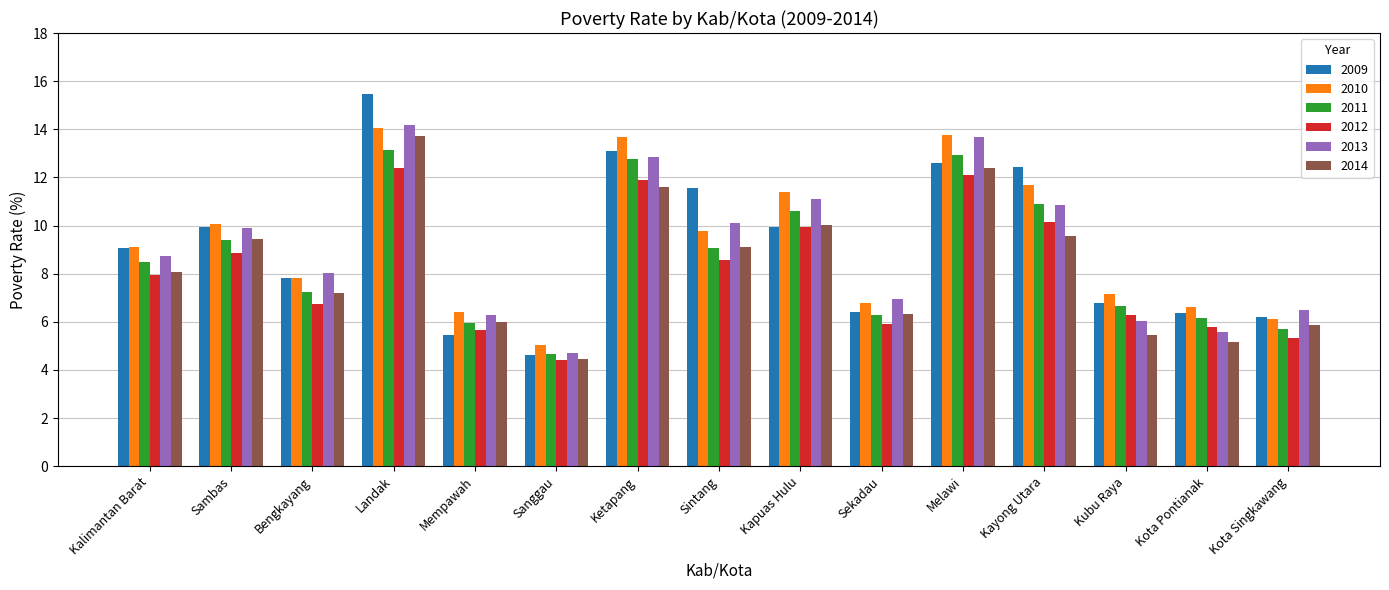

Does the chart contain stacked bars?

No